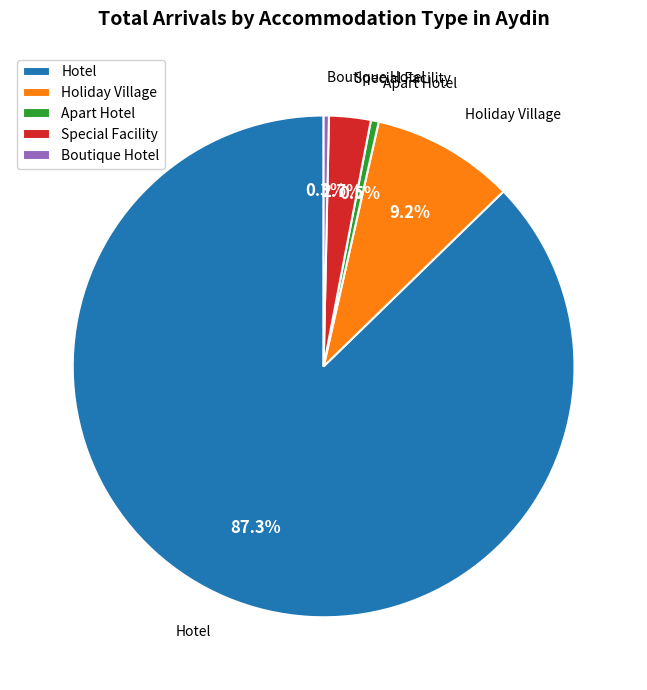

Is there a majority slice in this chart?

Yes